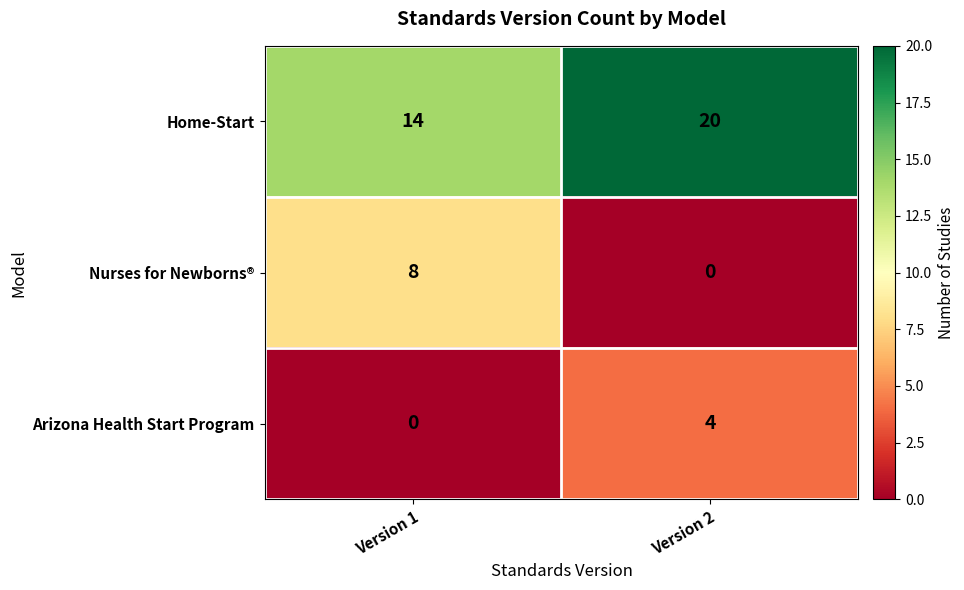

At how many categories does at least one series exceed 13?

2